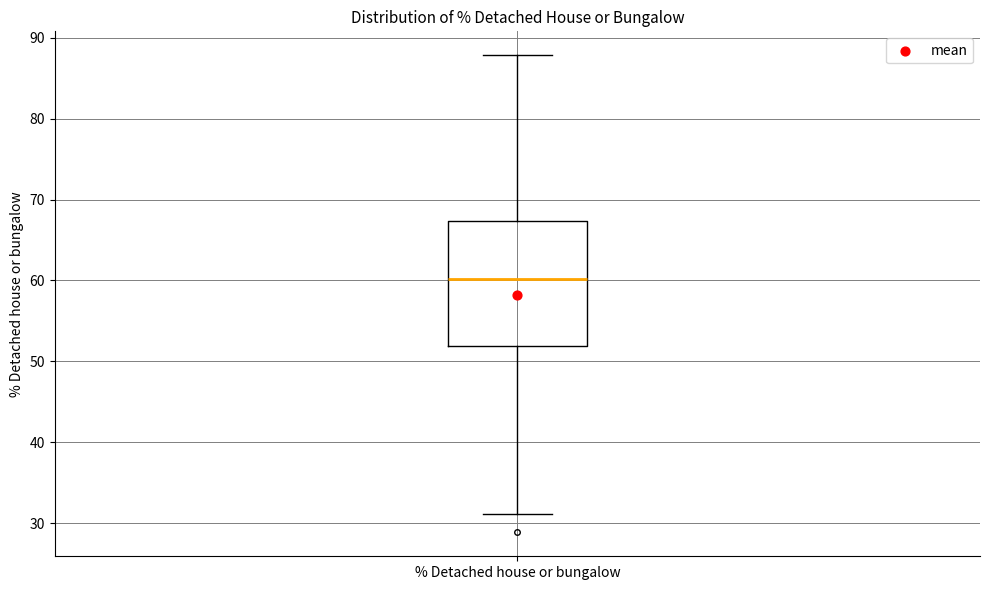

Transcribe this box plot: give where the median line is, the range the box spans, and where the two whiskers end, as read against the y-axis. The values are not printed on the chart, so give them approximately, as read against the axis.

median 60, box 52 to 67, whiskers 31 to 88